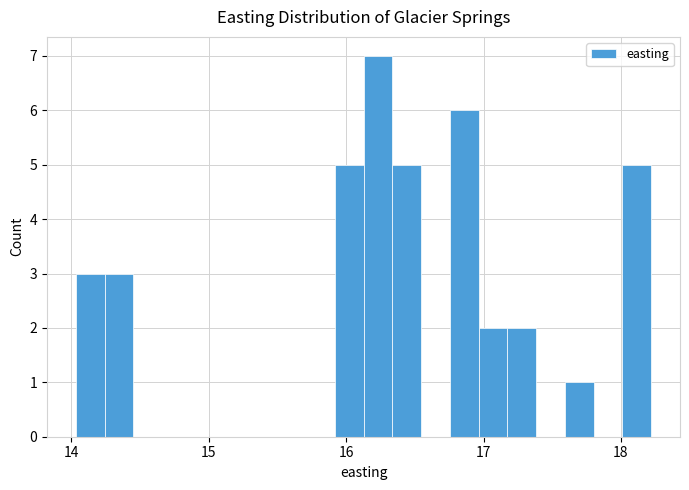

Around what value on the x-axis is the tallest bar? Give the approximate position of its centre, as read against the axis.

16.2